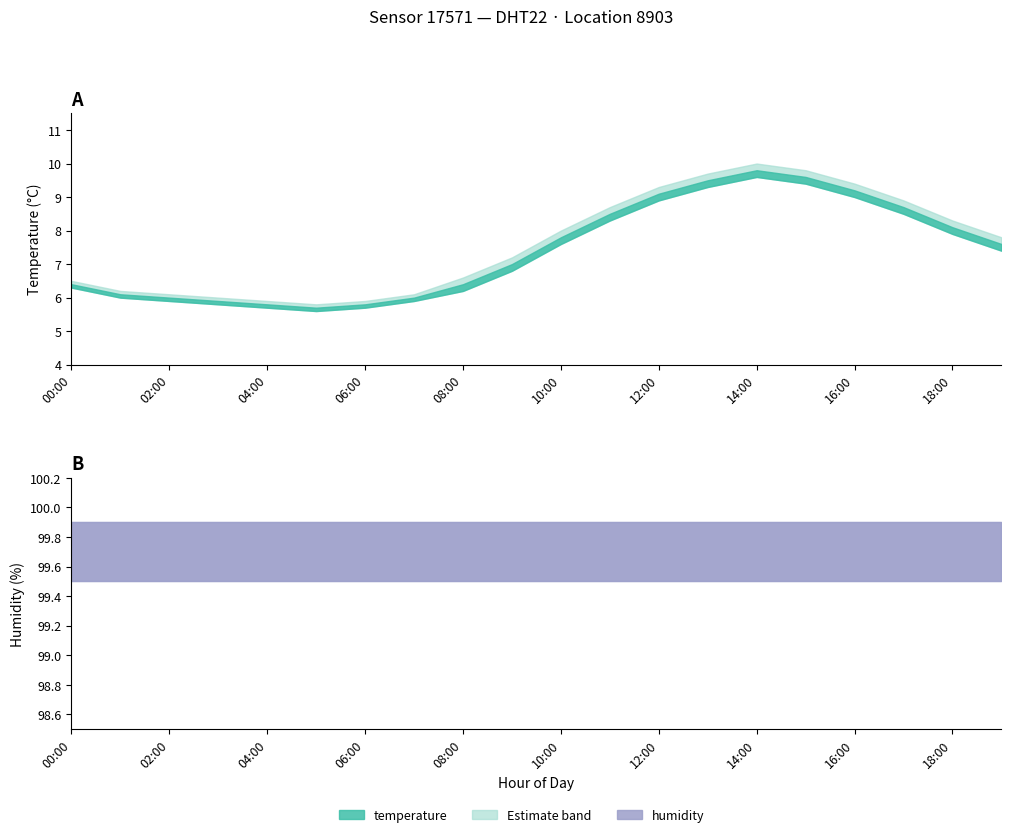

What is the value of the humidity point at the 8th from the left?

99.9